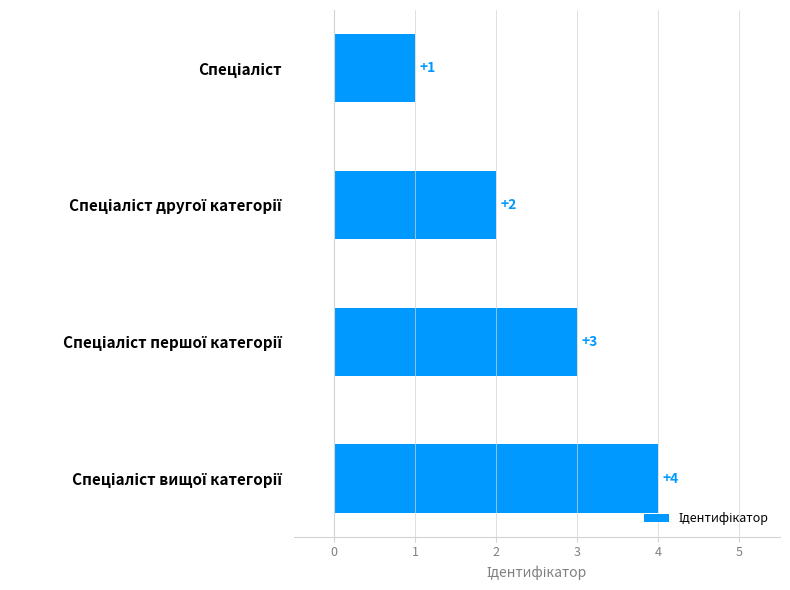

How many bars are there in total?

4